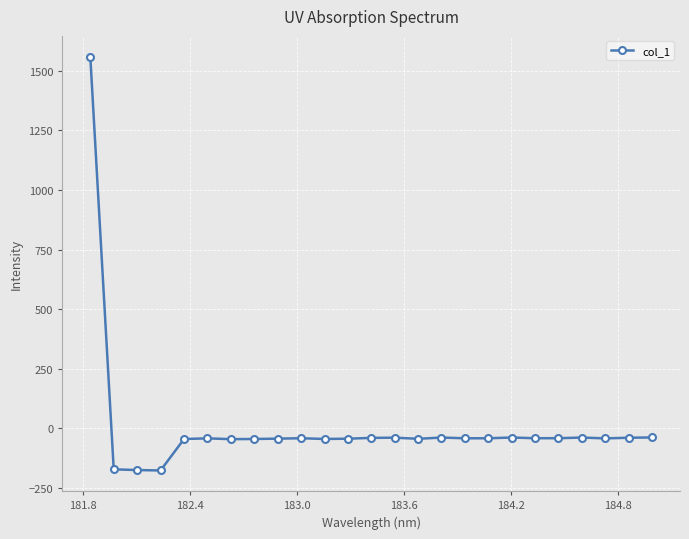

What is the smallest value displayed?

-176.1